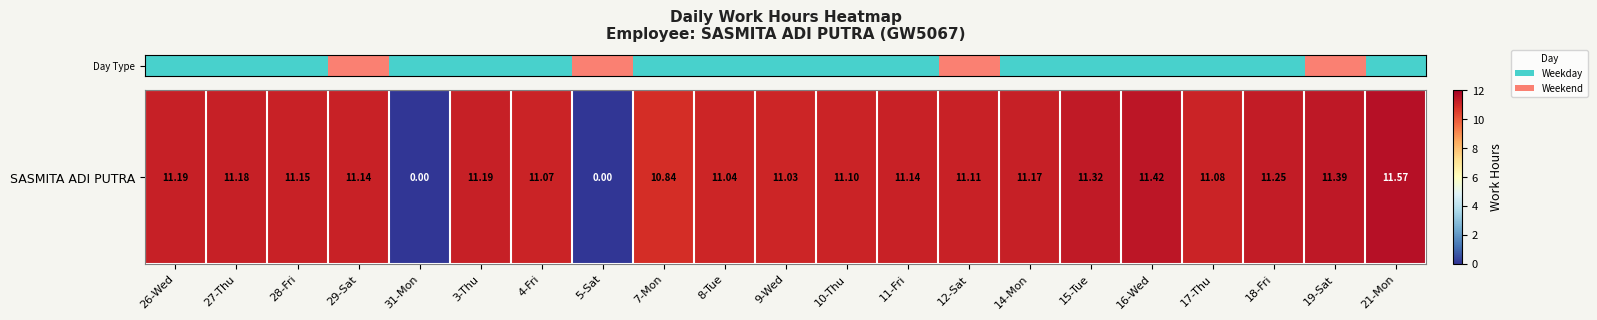

Rank the categories by value from lowest to highest.

31-Mon, 5-Sat, 7-Mon, 9-Wed, 8-Tue, 4-Fri, 17-Thu, 10-Thu, 12-Sat, 29-Sat, 11-Fri, 28-Fri, 14-Mon, 27-Thu, 26-Wed, 3-Thu, 18-Fri, 15-Tue, 19-Sat, 16-Wed, 21-Mon